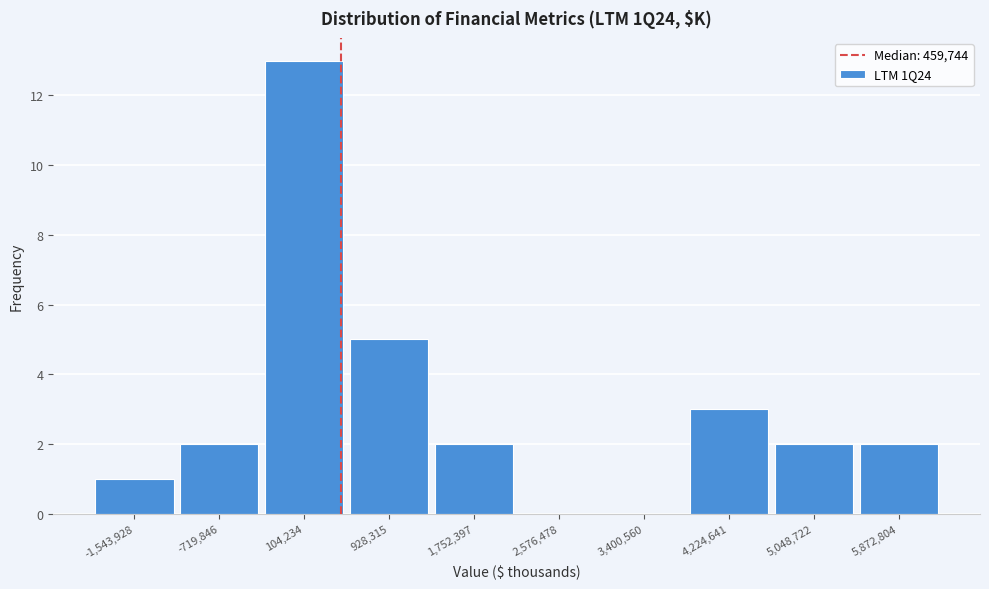

What is the height of the bar covering -300000 to 500000 on the x-axis? Neither the bar edges nor the heights are printed on the chart, so give them approximately, as read against the axes.

13